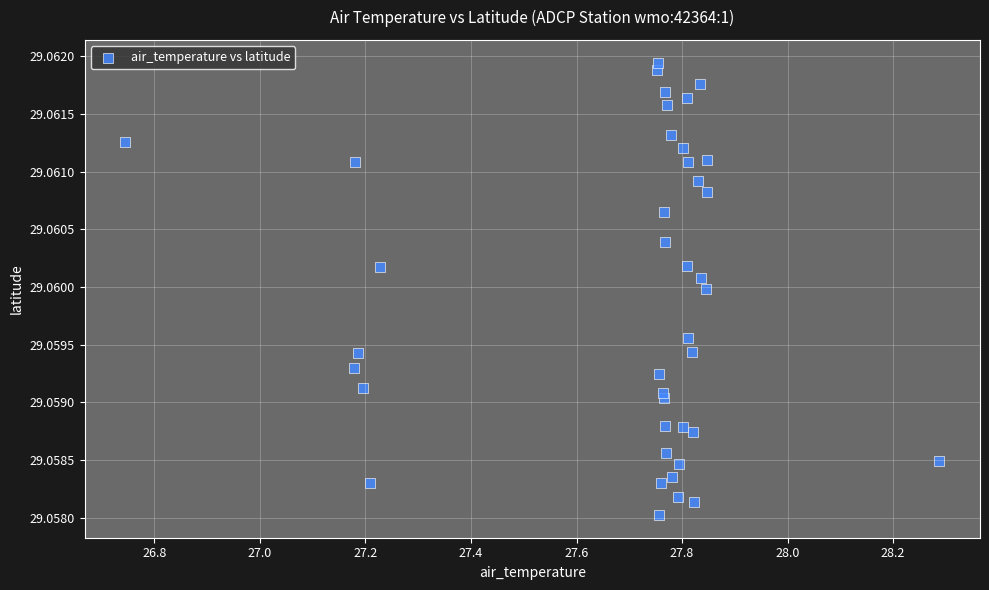

What is the range of X values (max minus min)?

1.5